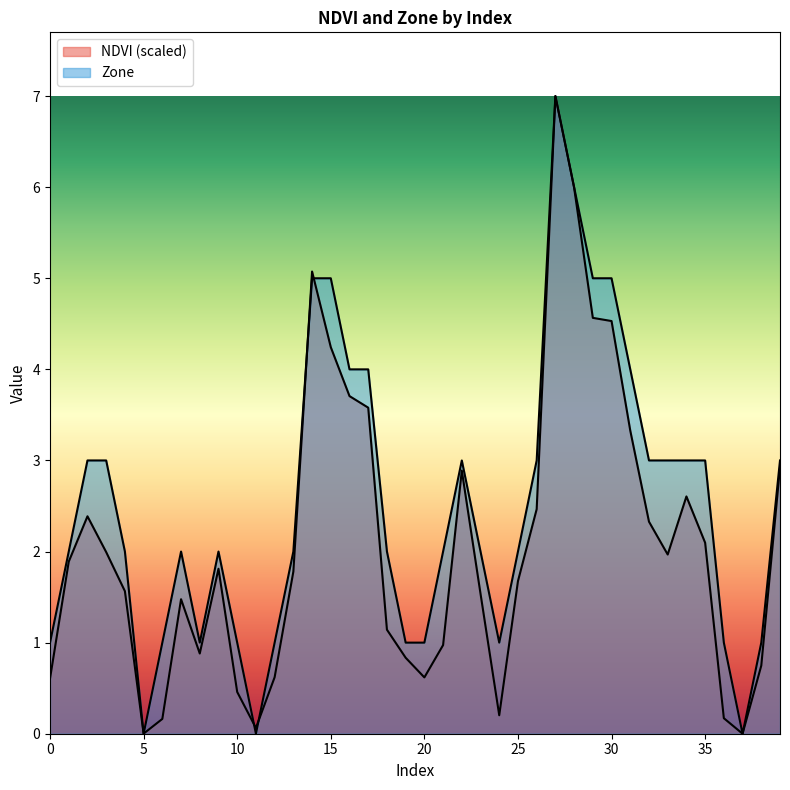

At which category does the chart reach its peak across all series?

27